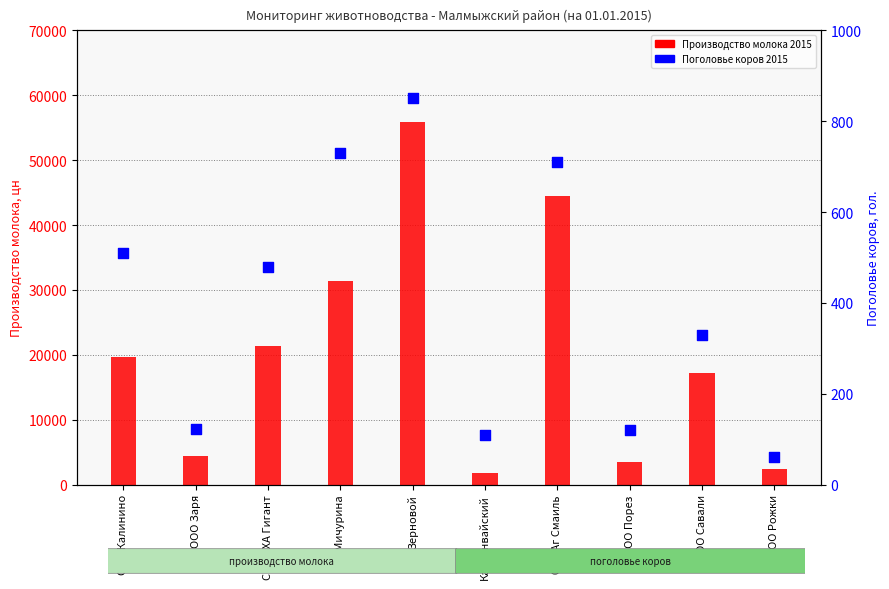

Which series has the widest spread of Y values?

Производство молока 2015